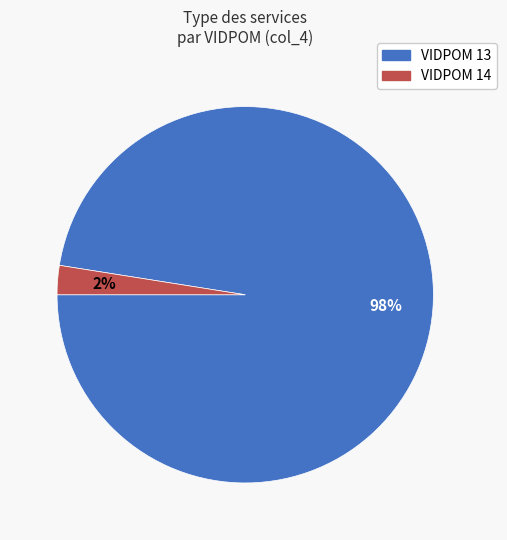

Is there a majority slice in this chart?

Yes